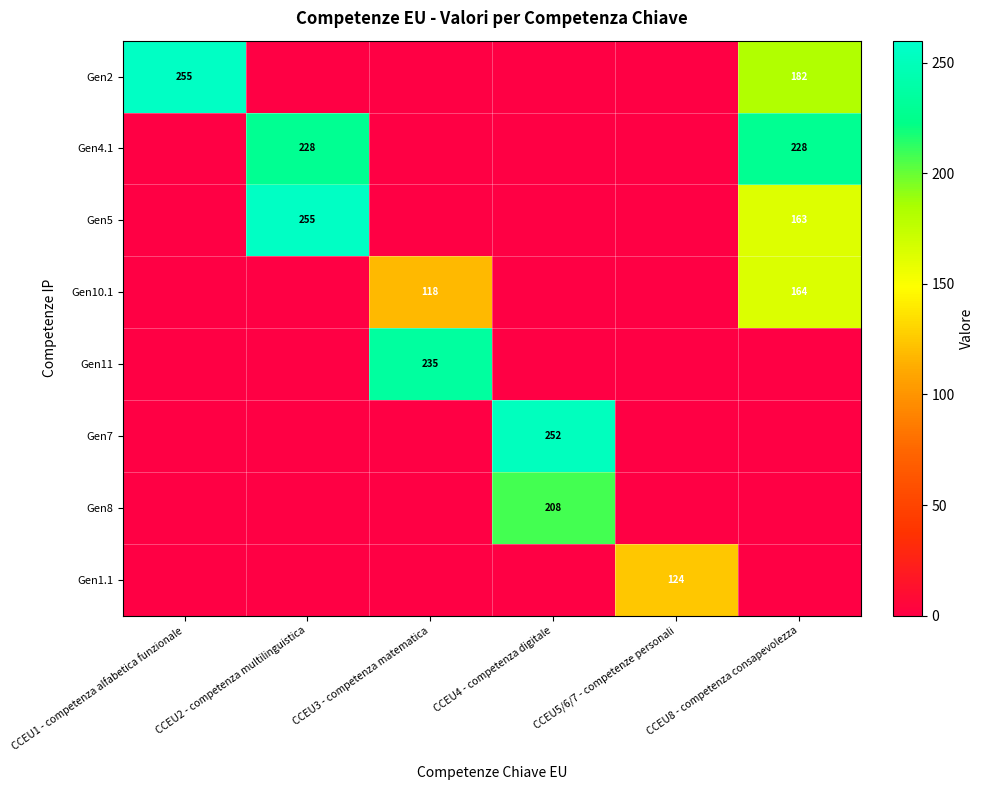

At which category is the sum across all series the highest?

CCEU8 - competenza consapevolezza